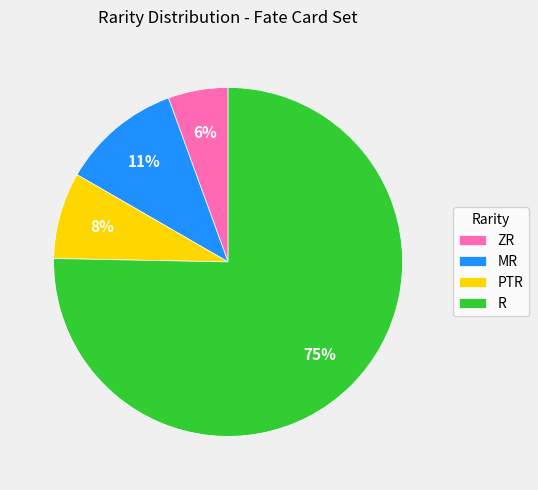

Is it true that MR is 11% of the pie?

True